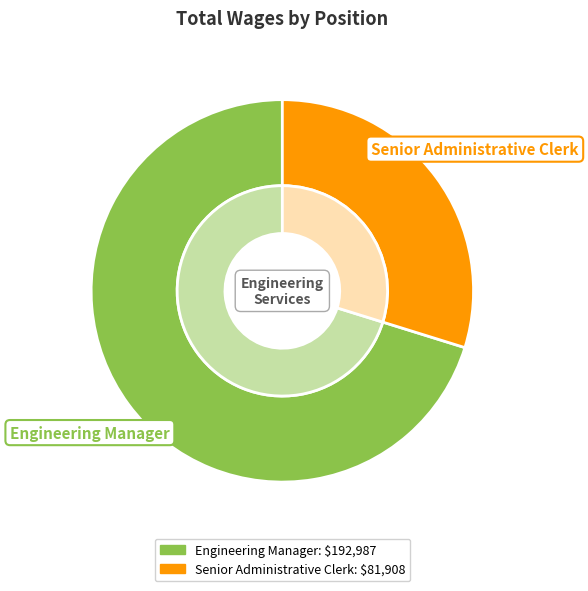

Which has a higher value, Senior Administrative Clerk or Engineering Manager?

Engineering Manager